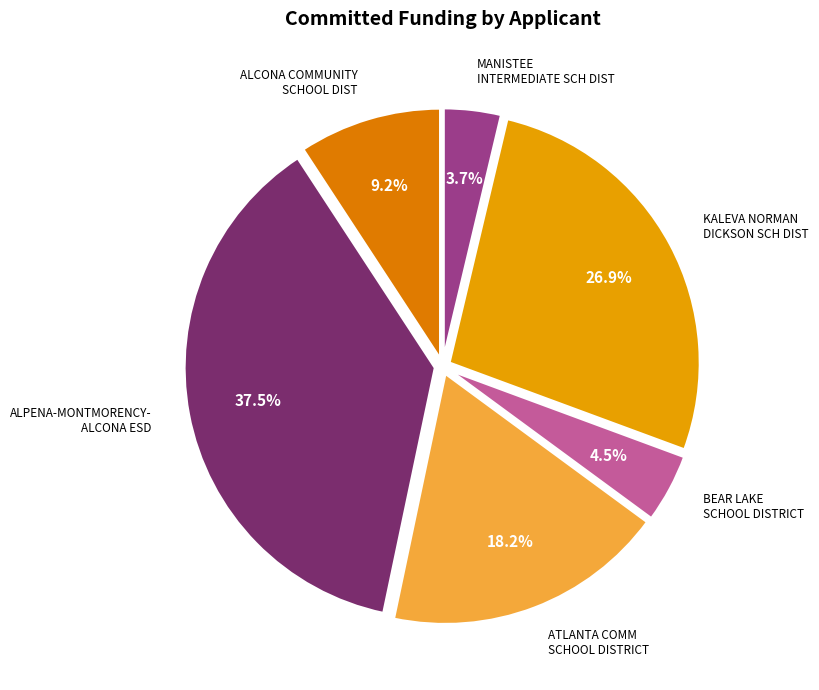

How many slices are in this pie chart?

6